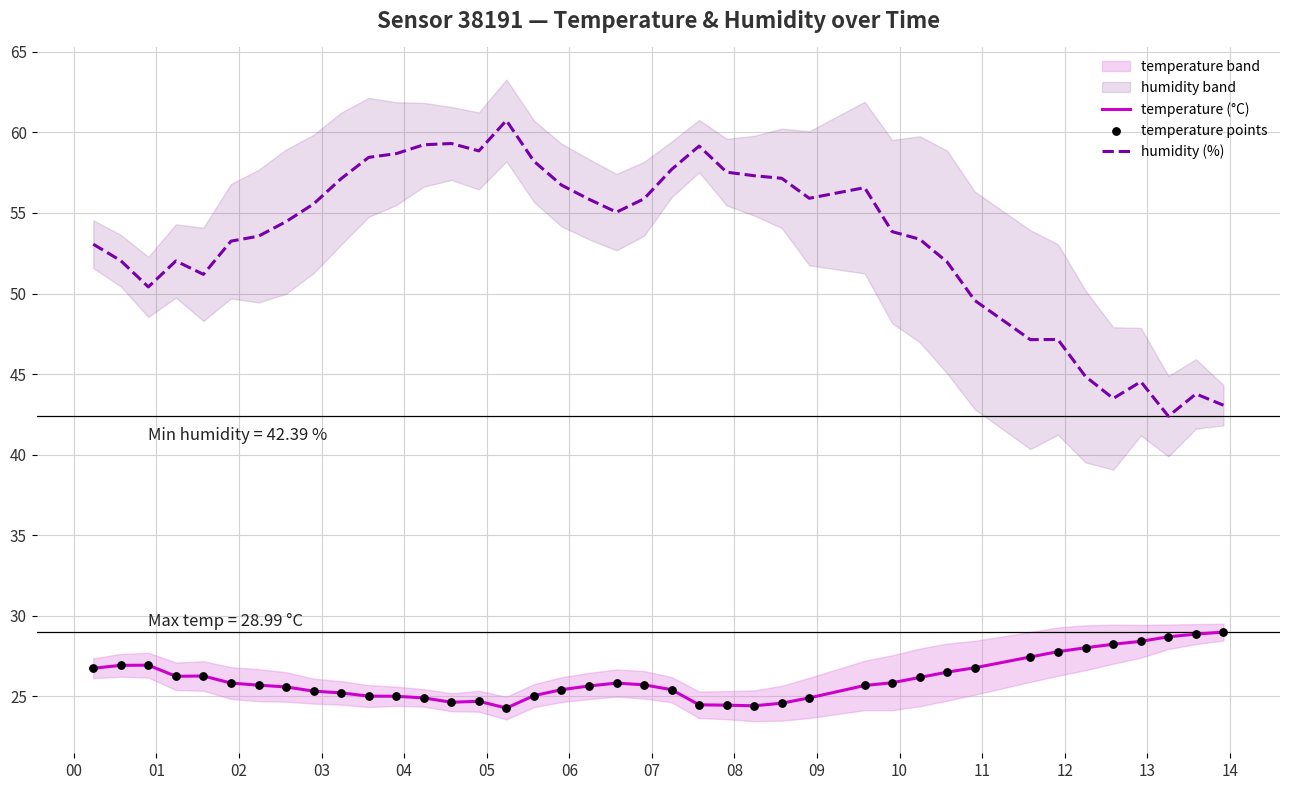

True or false: temperature (°C) and humidity (%) intersect in this chart.

False